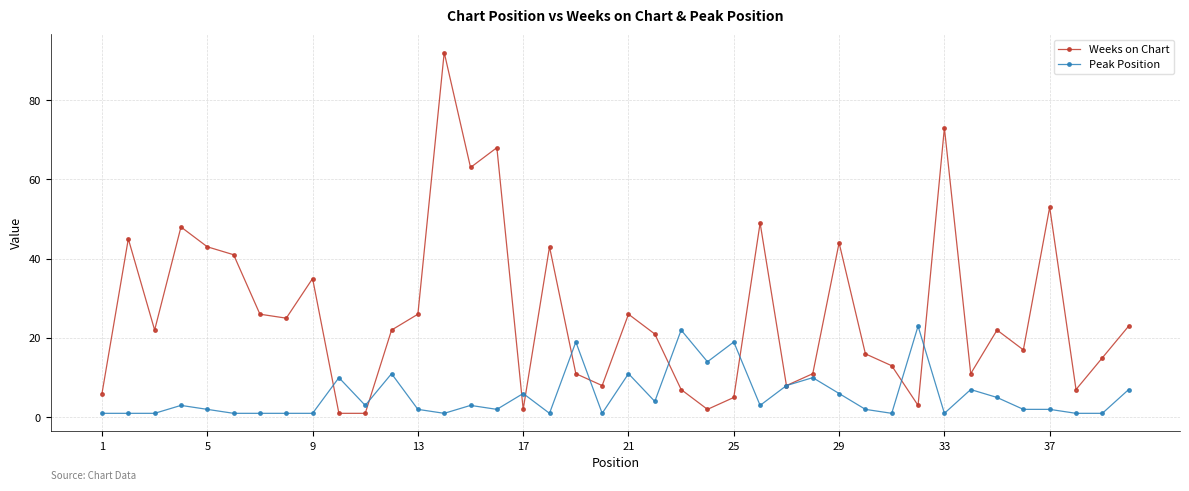

What is the minimum value for Peak Position?

1